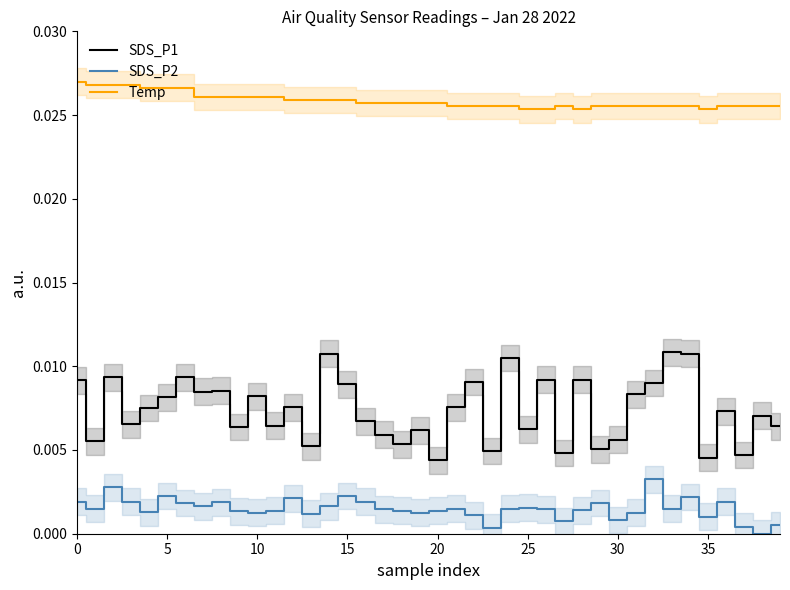

True or false: SDS_P1 has a value of 0.0 at 33.

False